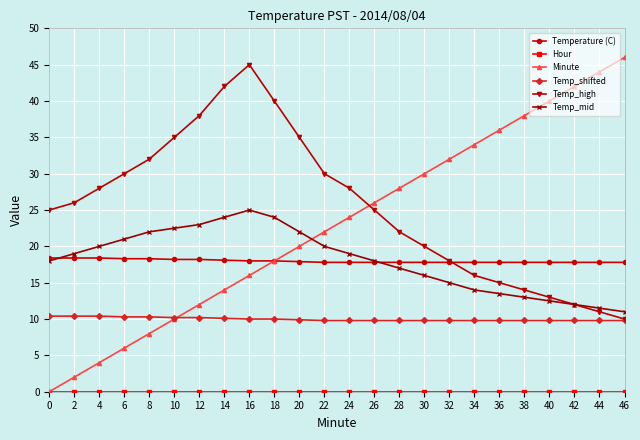

What is the difference between the highest and lowest values at 38?

38.0